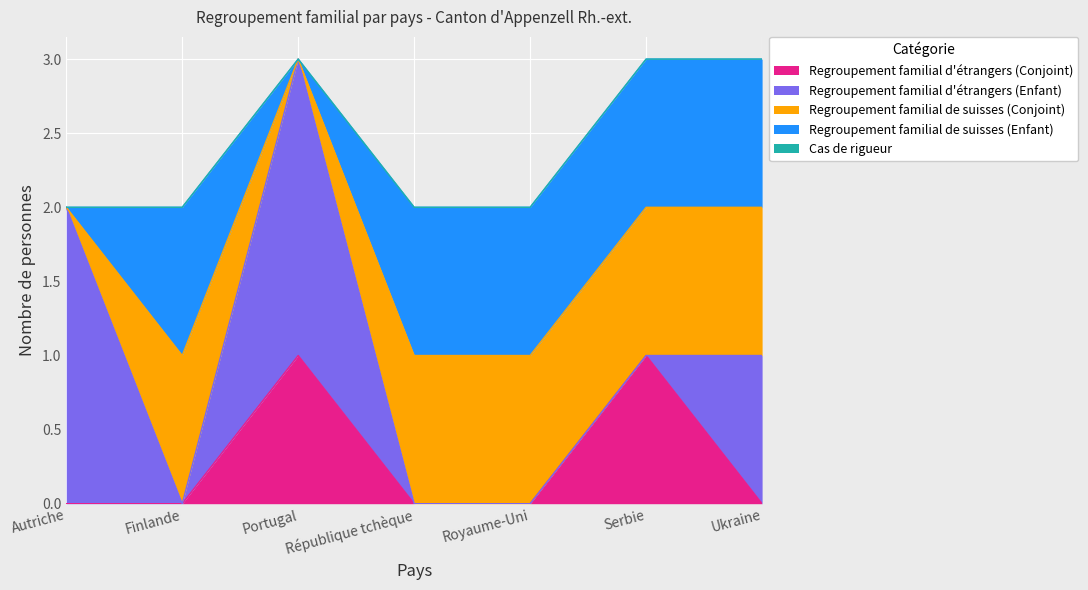

What is the label of the 4th point from the right?

République tchèque